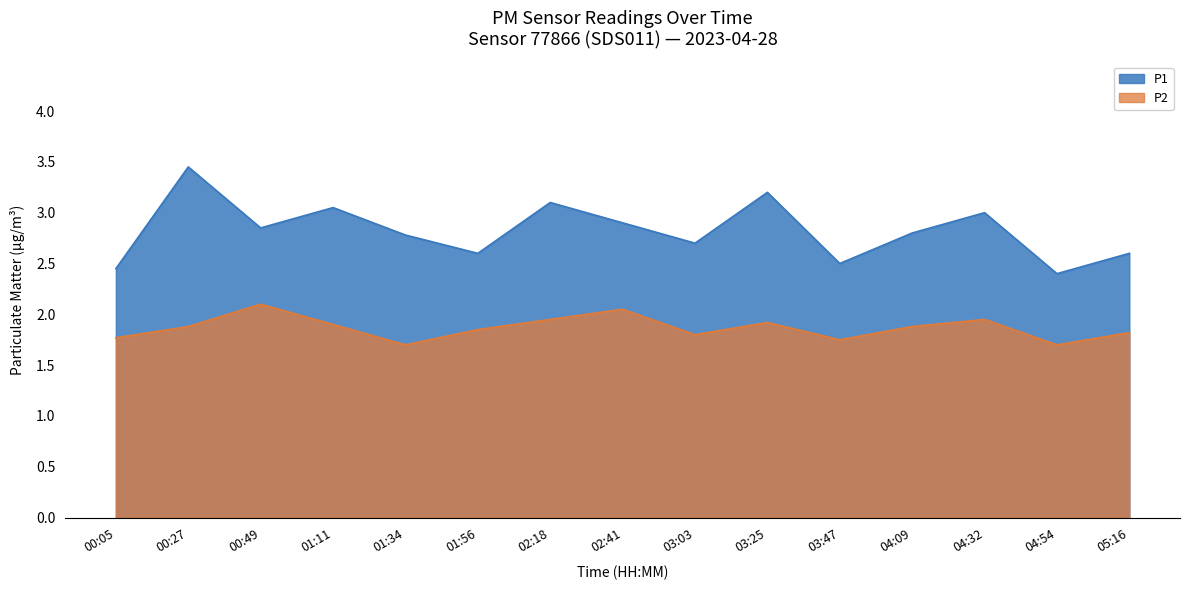

Reading left to right, list all the values displayed in this chart.

P1: 00:05=2.5	00:27=3.5	00:49=2.9	01:11=3.0	01:34=2.8	01:56=2.6	02:18=3.1	02:41=2.9	03:03=2.7	03:25=3.2	03:47=2.5	04:09=2.8	04:32=3.0	04:54=2.4	05:16=2.6
P2: 00:05=1.8	00:27=1.9	00:49=2.1	01:11=1.9	01:34=1.7	01:56=1.9	02:18=1.9	02:41=2.0	03:03=1.8	03:25=1.9	03:47=1.8	04:09=1.9	04:32=1.9	04:54=1.7	05:16=1.8